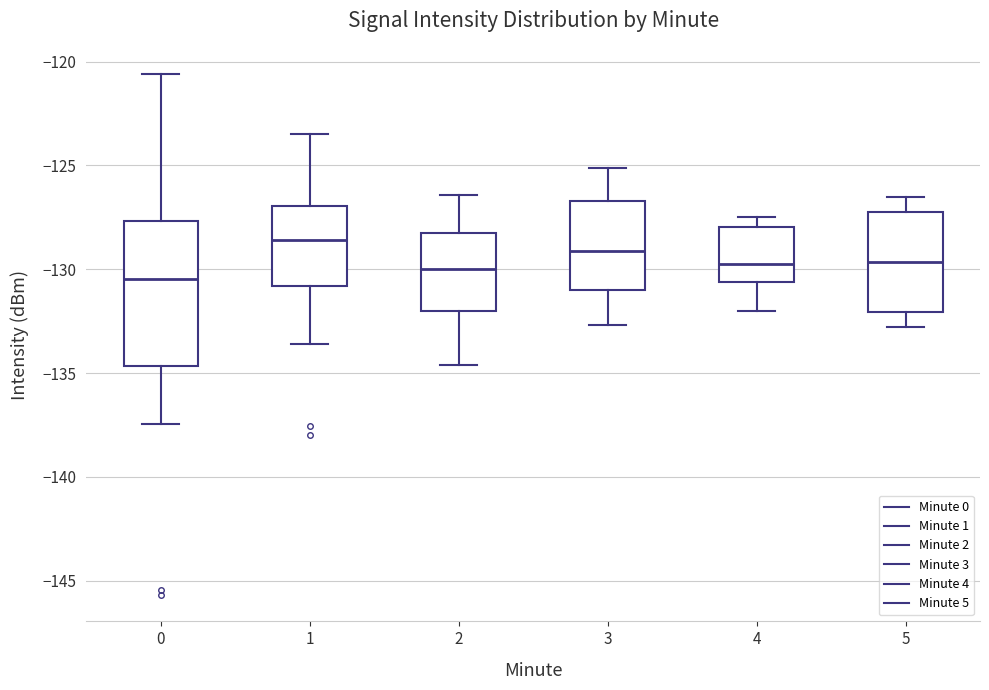

Reading left to right, read every box against the y-axis: the position of its median line, the range the box covers, and the ends of its whiskers. The values are not printed on the chart, so give them approximately, as read against the axis.

0: median -130.5, box -134.5 to -127.5, whiskers -137.5 to -120.5
1: median -128.5, box -131.0 to -127.0, whiskers -133.5 to -123.5
2: median -130.0, box -132.0 to -128.5, whiskers -134.5 to -126.5
3: median -129.0, box -131.0 to -126.5, whiskers -132.5 to -125.0
4: median -129.5, box -130.5 to -128.0, whiskers -132.0 to -127.5
5: median -129.5, box -132.0 to -127.0, whiskers -133.0 to -126.5